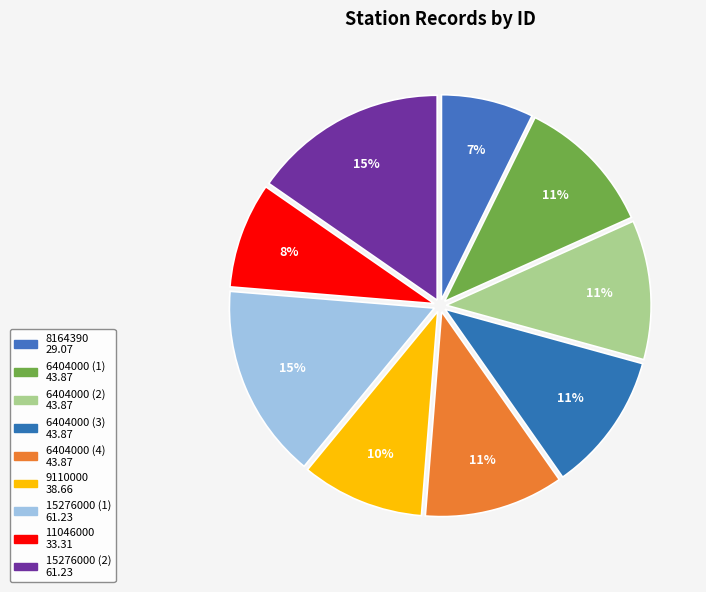

Does any single category account for the majority?

No